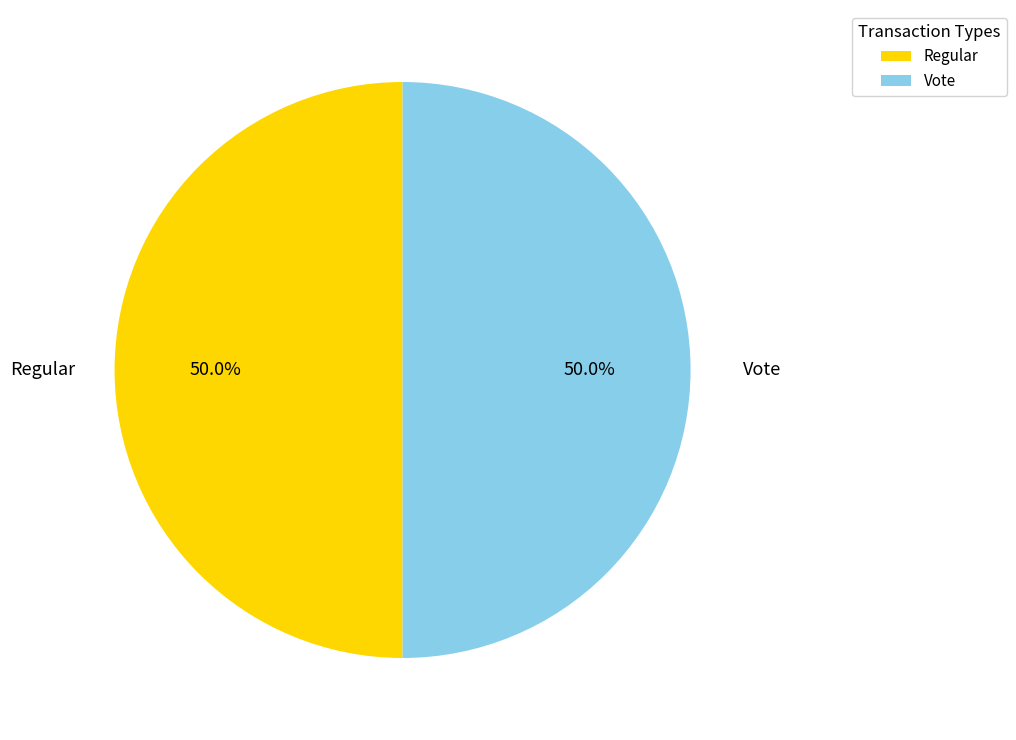

Do Vote and Regular together represent more than half of the pie?

Yes